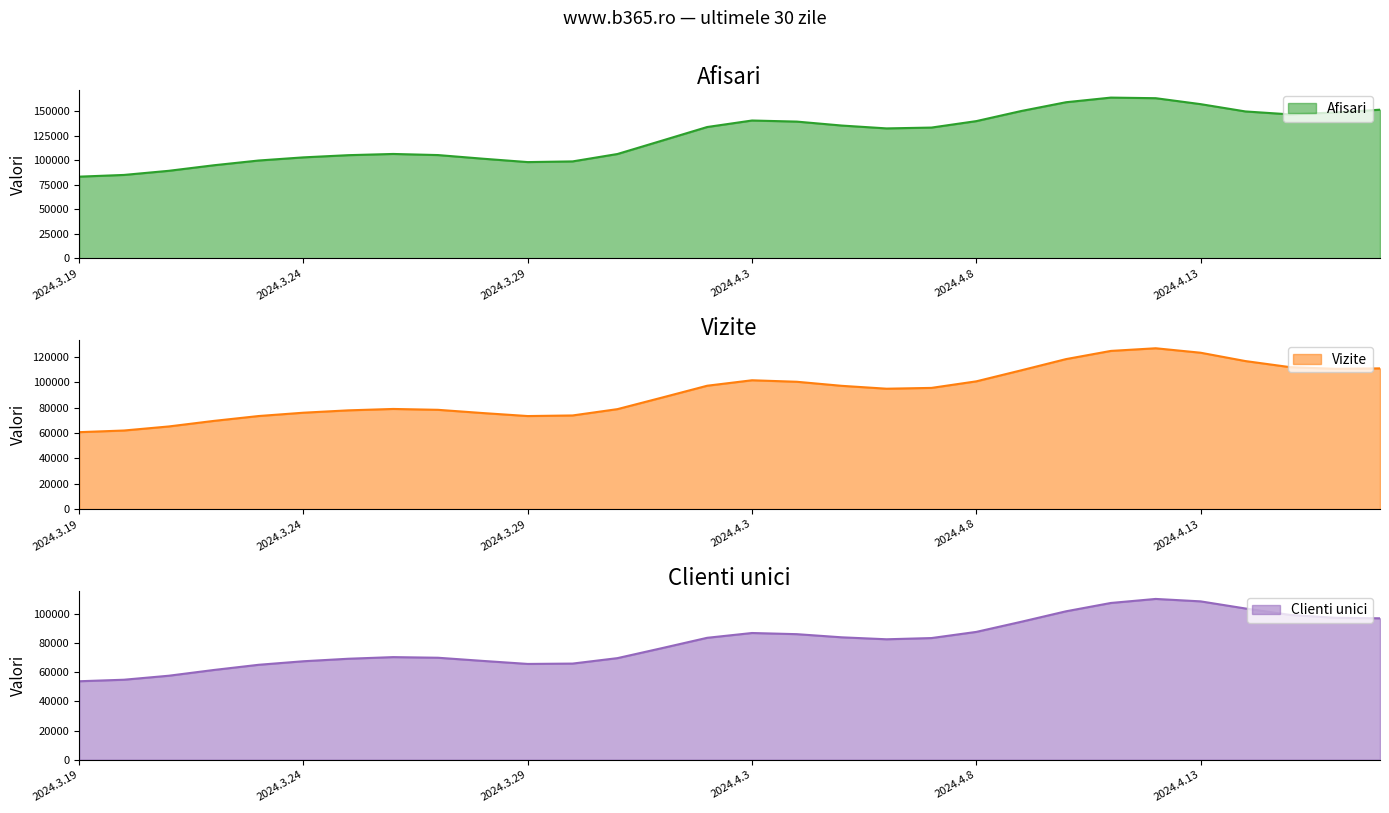

What is the highest value of the Afisari series?

163741.5